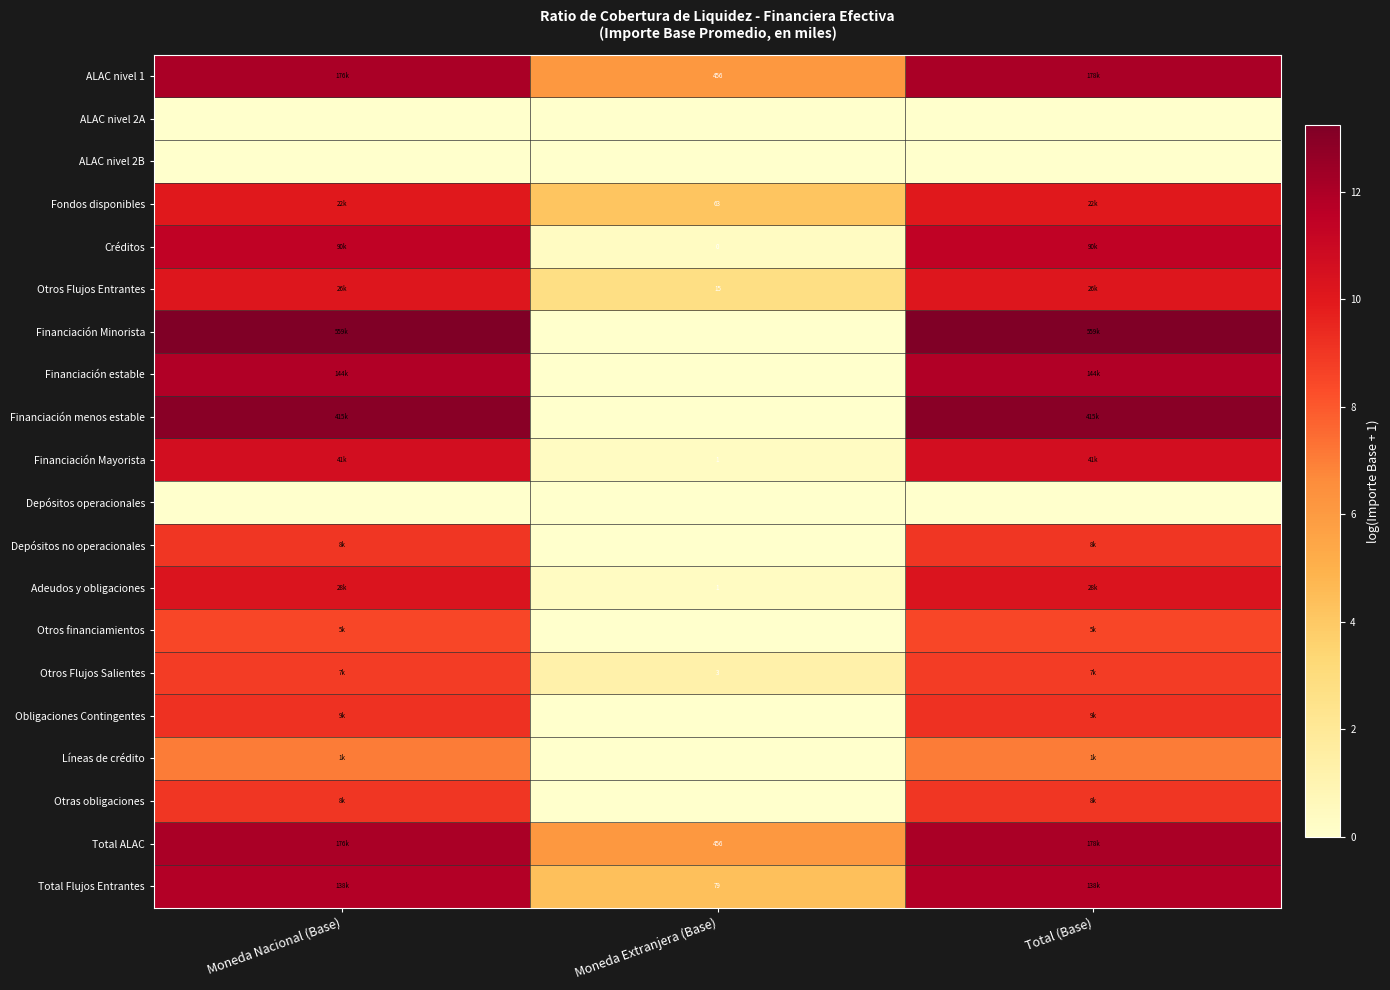

Rank the series at Total (Base) from highest to lowest value.

Financiación Minorista, Financiación menos estable, ALAC nivel 1, Total ALAC, Financiación estable, Total Flujos Entrantes, Créditos, Financiación Mayorista, Adeudos y obligaciones, Otros Flujos Entrantes, Fondos disponibles, Obligaciones Contingentes, Otras obligaciones, Depósitos no operacionales, Otros Flujos Salientes, Otros financiamientos, Líneas de crédito, ALAC nivel 2A, ALAC nivel 2B, Depósitos operacionales